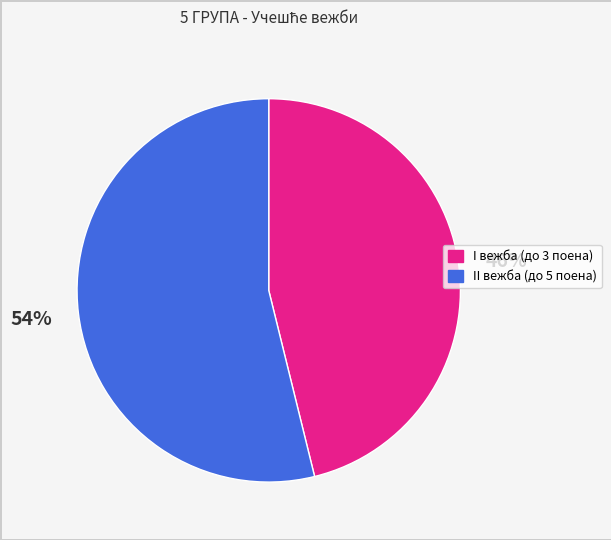

How many segments does this pie chart have?

2